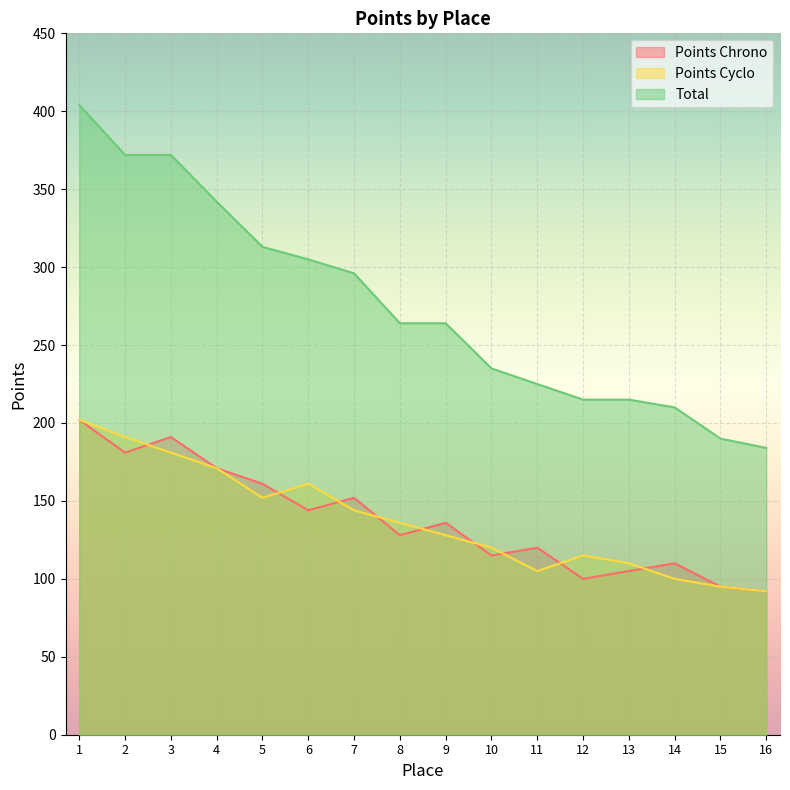

What is the difference between the Points Chrono values at 4 and 2?

10